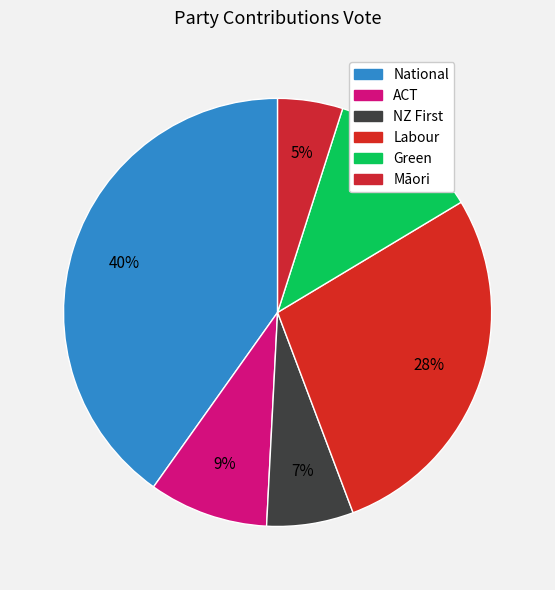

Count the number of slices in the pie.

6